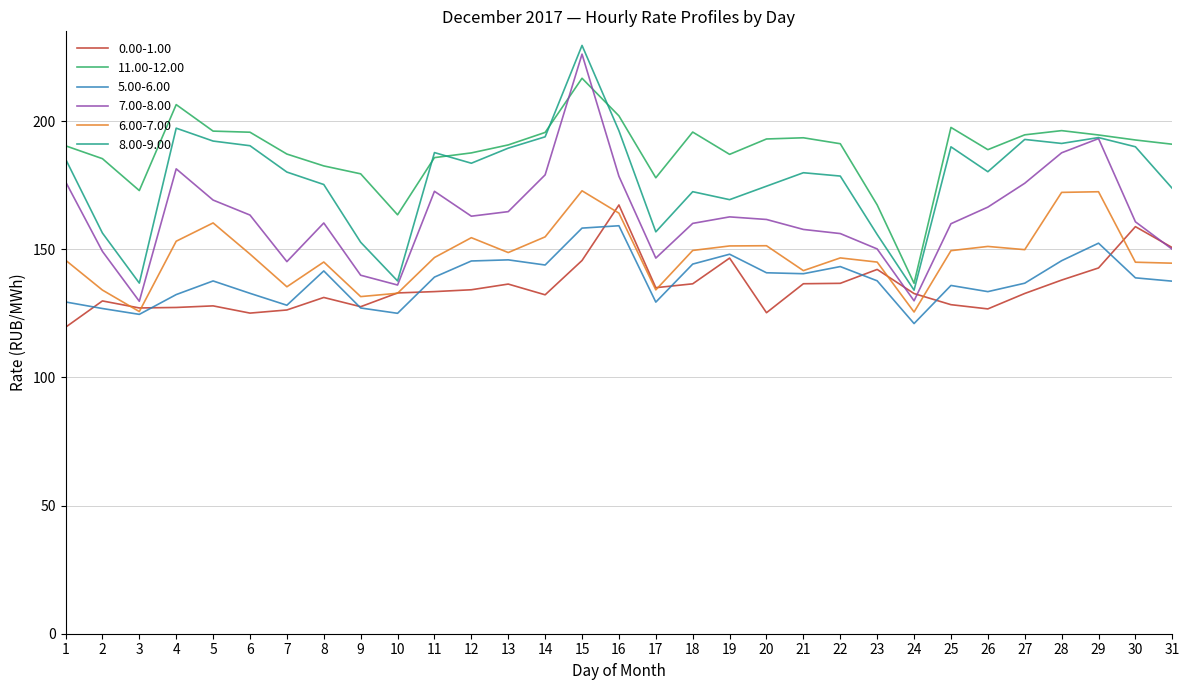

What is the difference between the 0.00-1.00 values at 18 and 7?

10.2